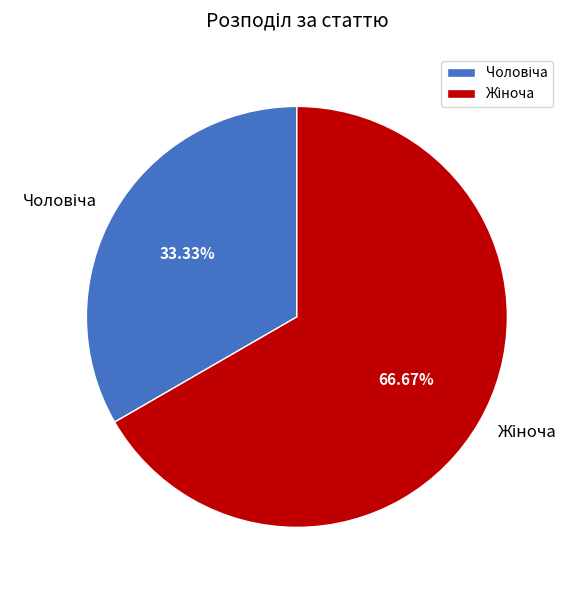

Is there a majority slice in this chart?

Yes